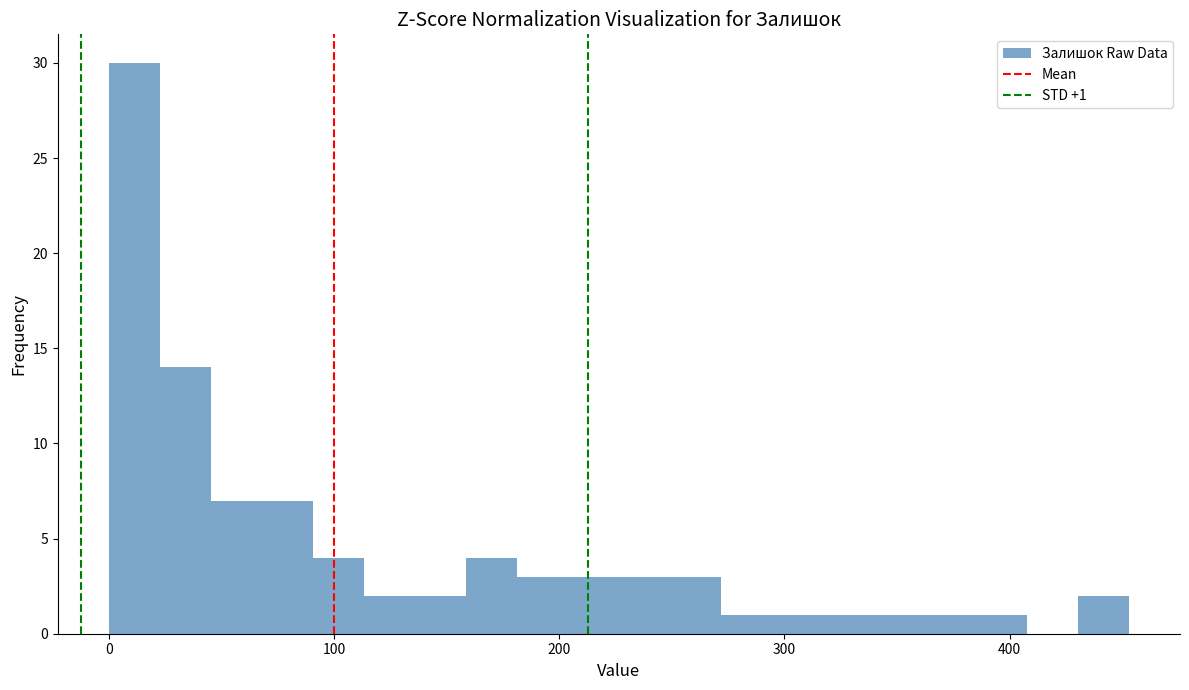

Read against the x-axis, roughly where is the centre of the tallest bar?

10